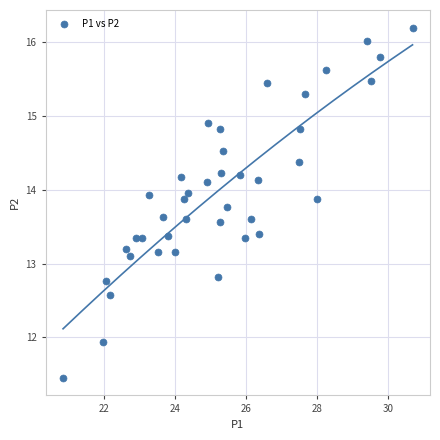

How many points are shown in the scatter plot?

40